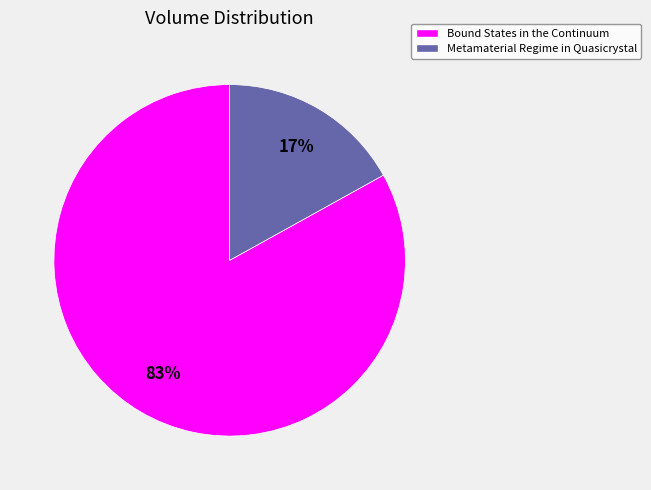

Approximately how many times larger is the value at Bound States in the Continuum compared to Metamaterial Regime in Quasicrystal?

4.9